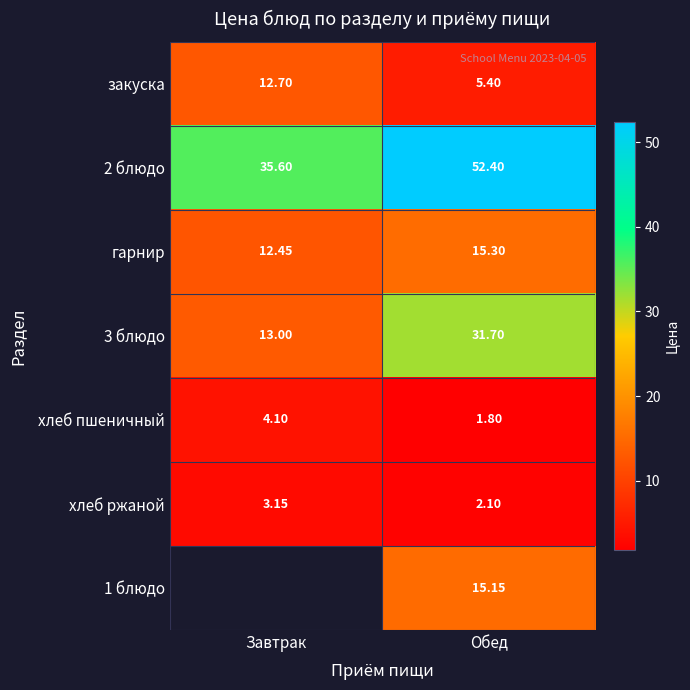

True or false: гарнир has a value of 12.4 at Завтрак.

True